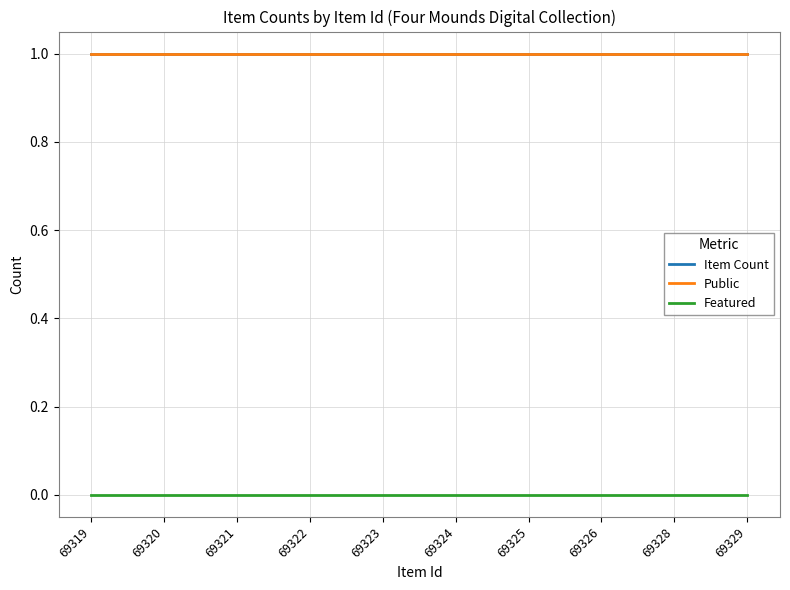

How many lines are shown in the chart?

3